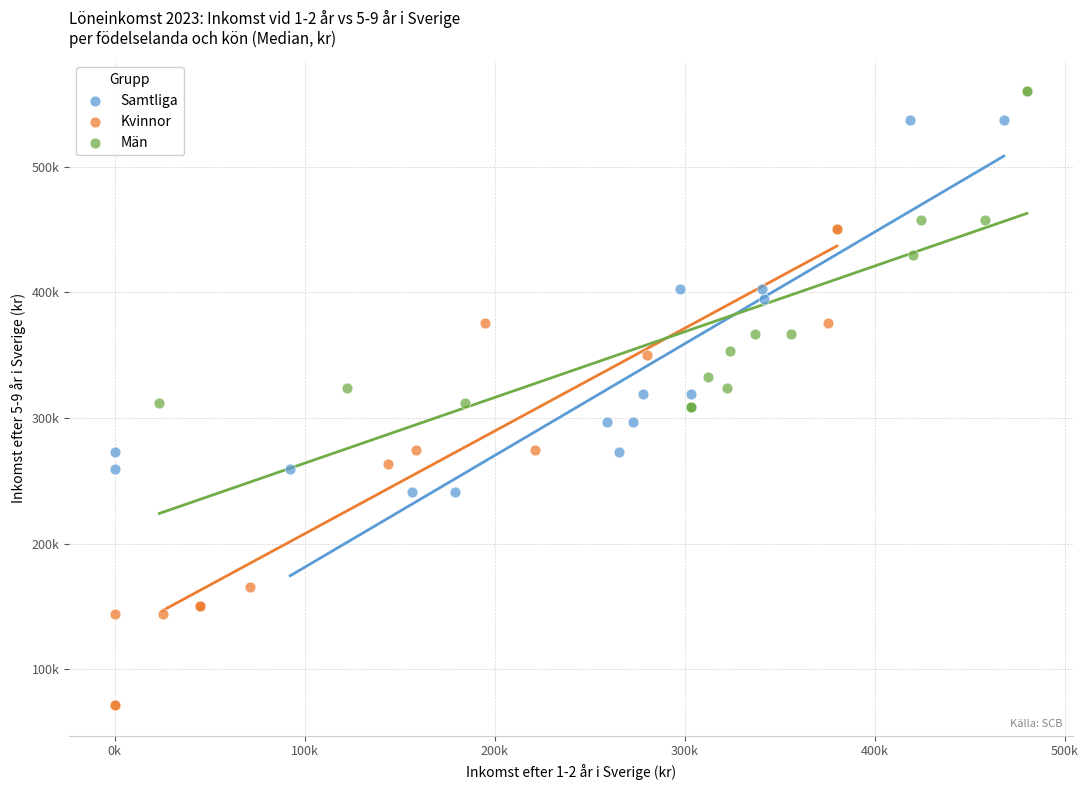

Which series reaches the maximum Y coordinate?

Män